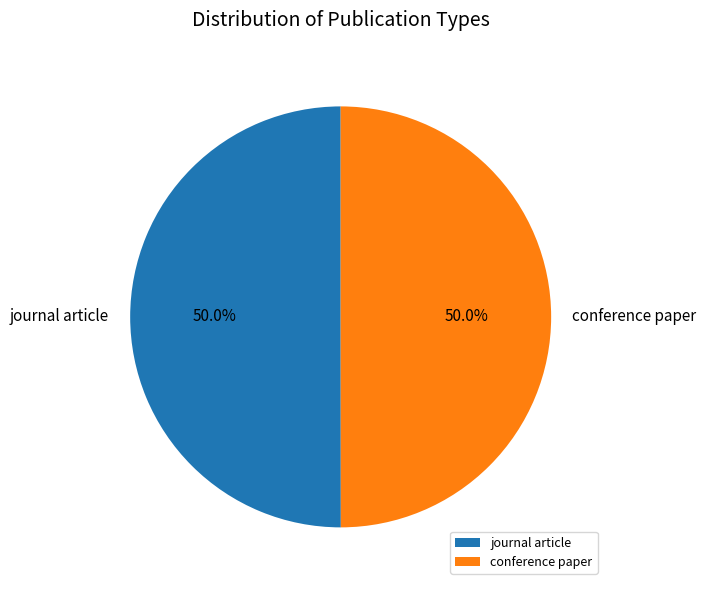

To the nearest percent, what is the average slice percentage?

50%